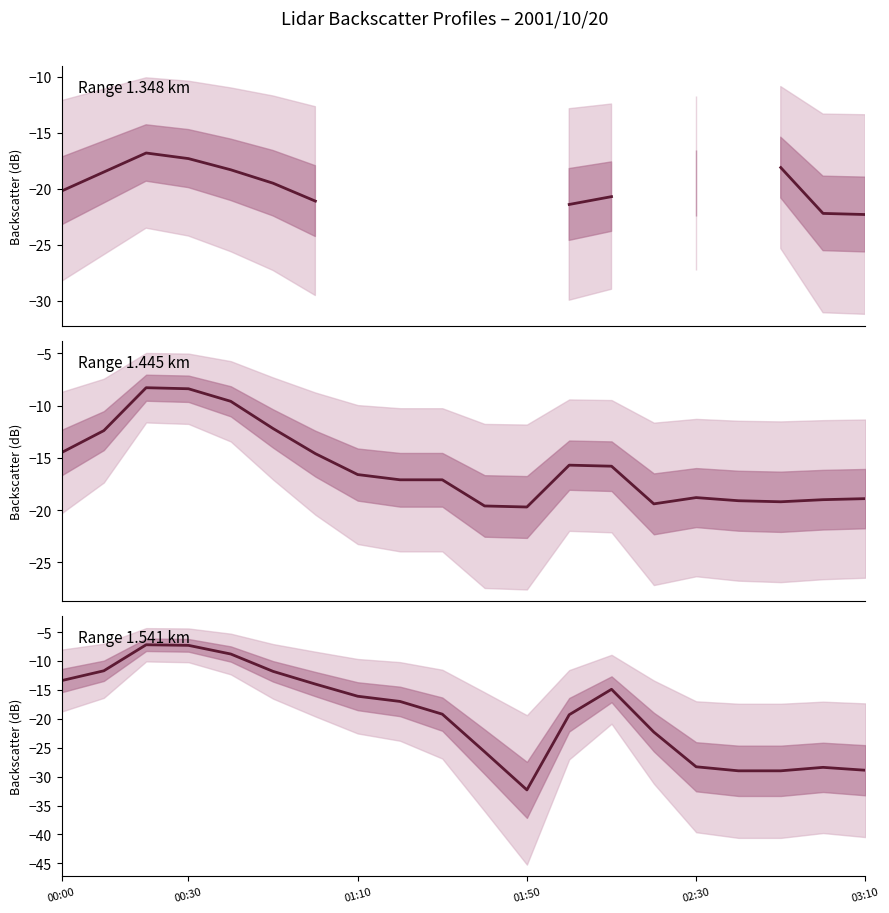

What is the difference between the Range 1.445 km values at 14 and 01:50?

11.0